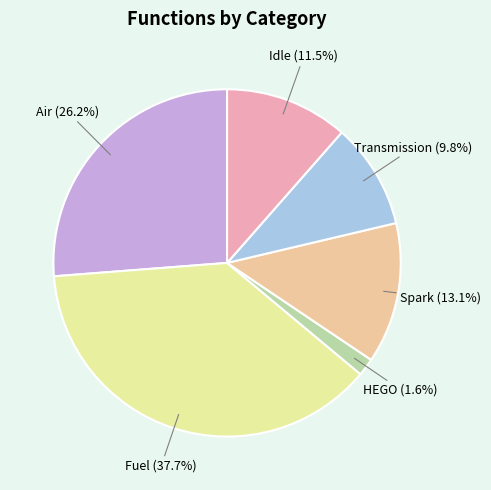

Does any single category account for the majority?

No